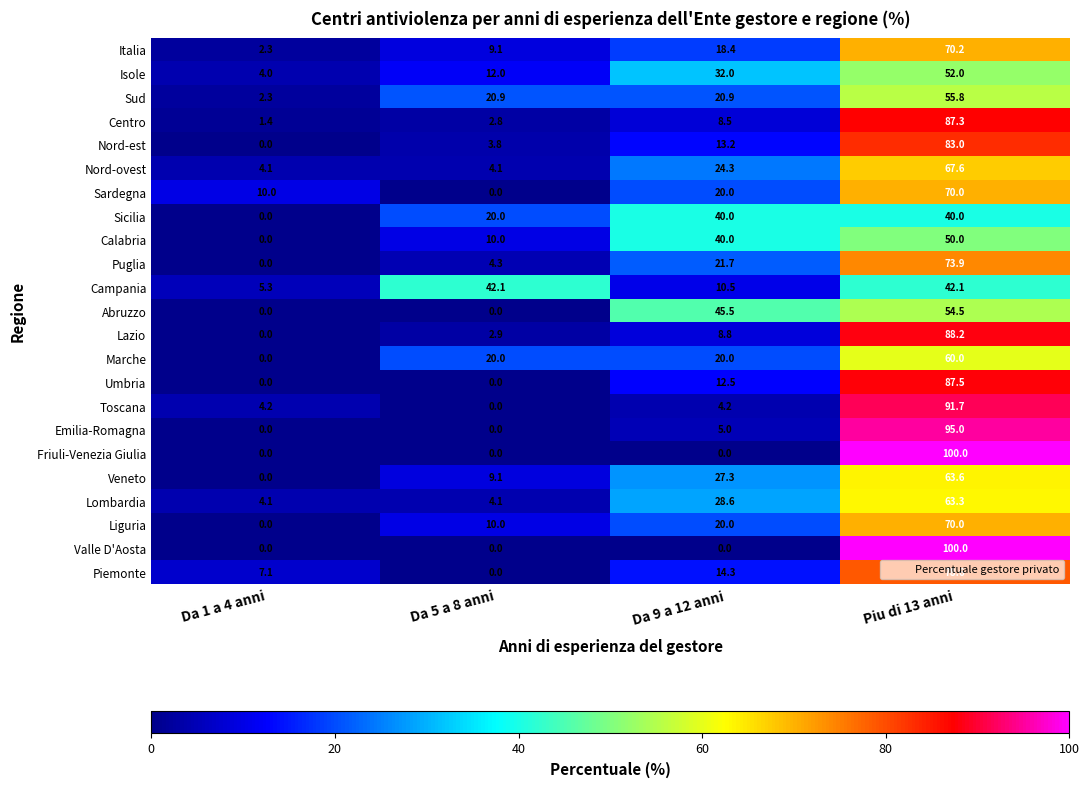

What is the difference between the maximum and second lowest values in the Nord-est series?

79.2